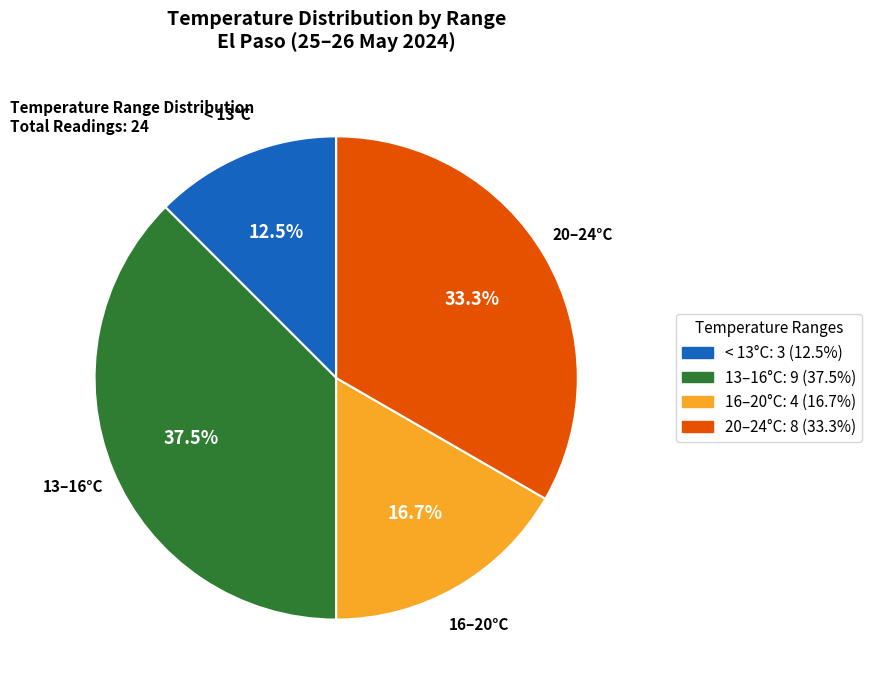

Does any single category account for the majority?

No